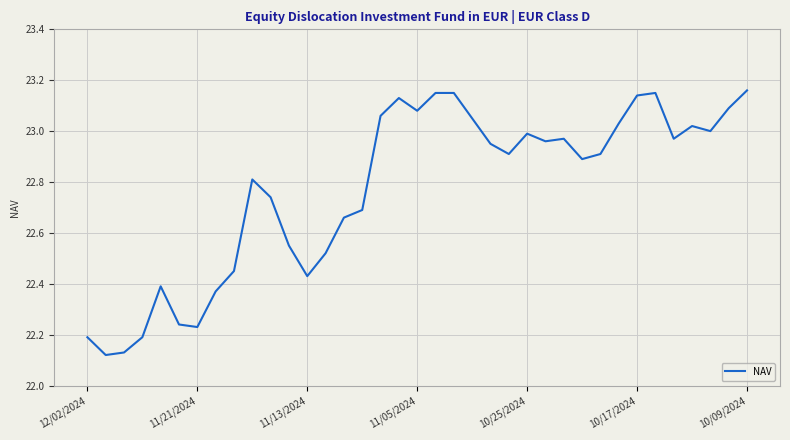

How many lines are shown in the chart?

1